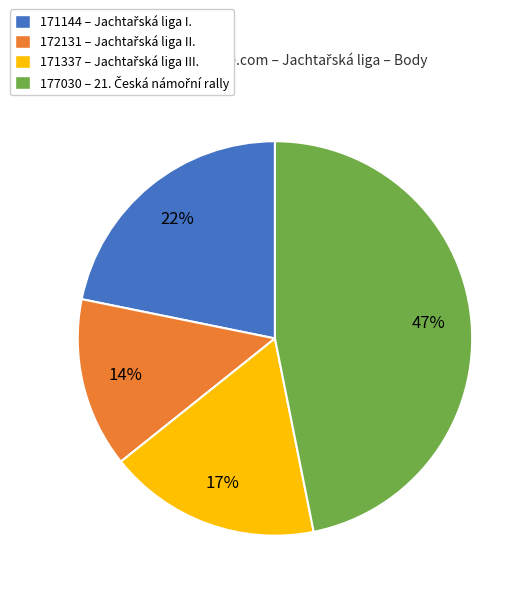

To the nearest percent, what is the combined percentage of 172131 and 177030?

61%